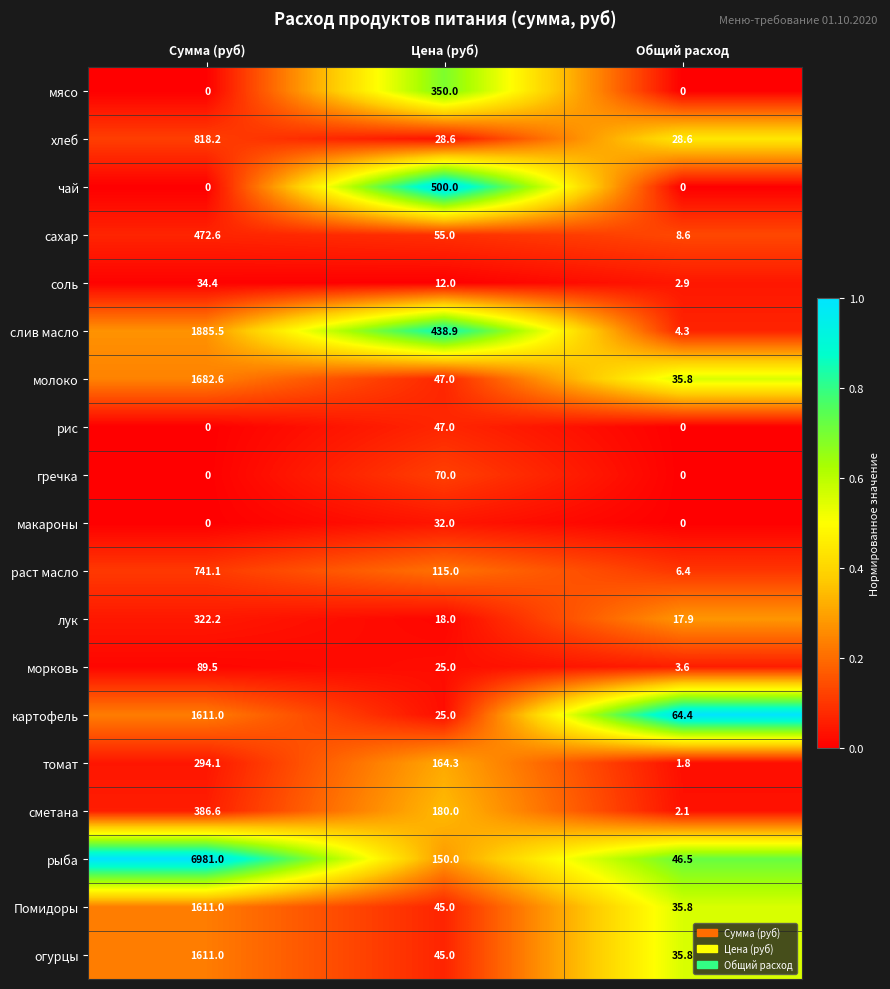

What is the greatest value displayed?

6981.0